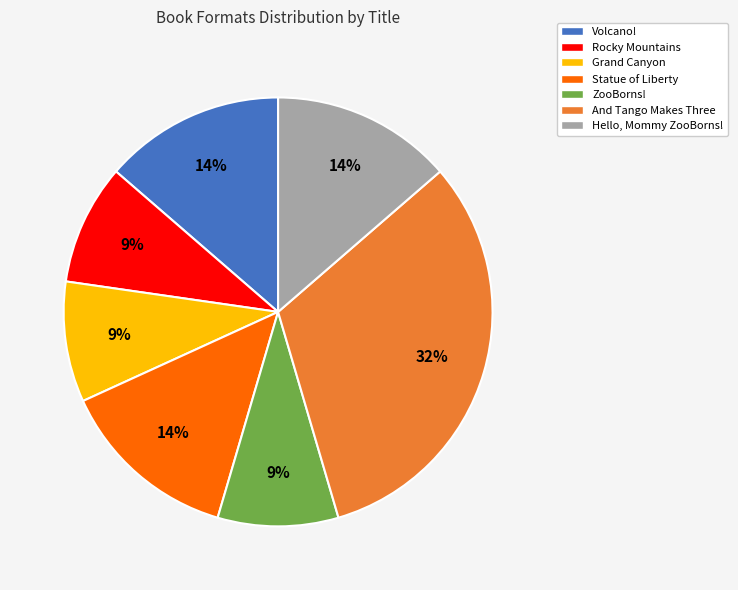

The And Tango Makes Three slice represents 24% of the pie. True or false?

False